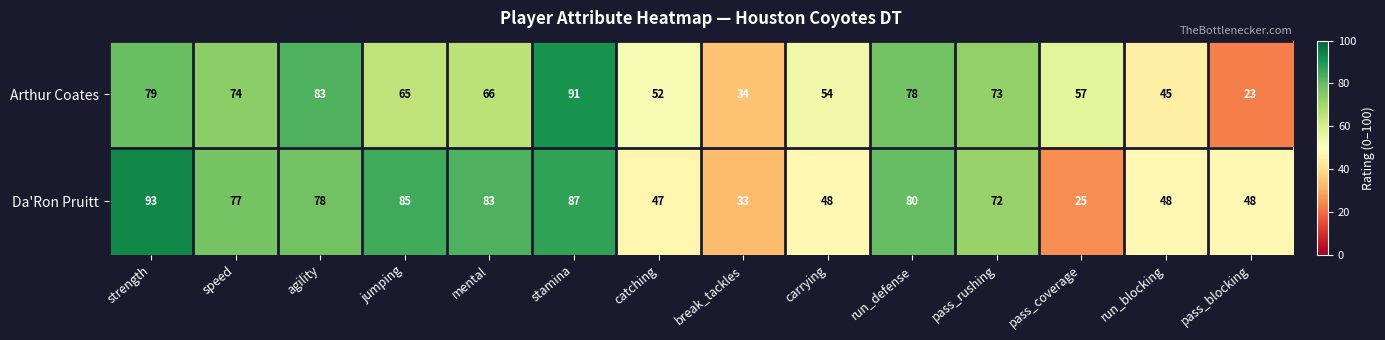

Reading left to right, what are all the values shown in this chart?

Arthur Coates: strength=79	speed=74	agility=83	jumping=65	mental=66	stamina=91	catching=52	break_tackles=34	carrying=54	run_defense=78	pass_rushing=73	pass_coverage=57	run_blocking=45	pass_blocking=23
Da'Ron Pruitt: strength=93	speed=77	agility=78	jumping=85	mental=83	stamina=87	catching=47	break_tackles=33	carrying=48	run_defense=80	pass_rushing=72	pass_coverage=25	run_blocking=48	pass_blocking=48